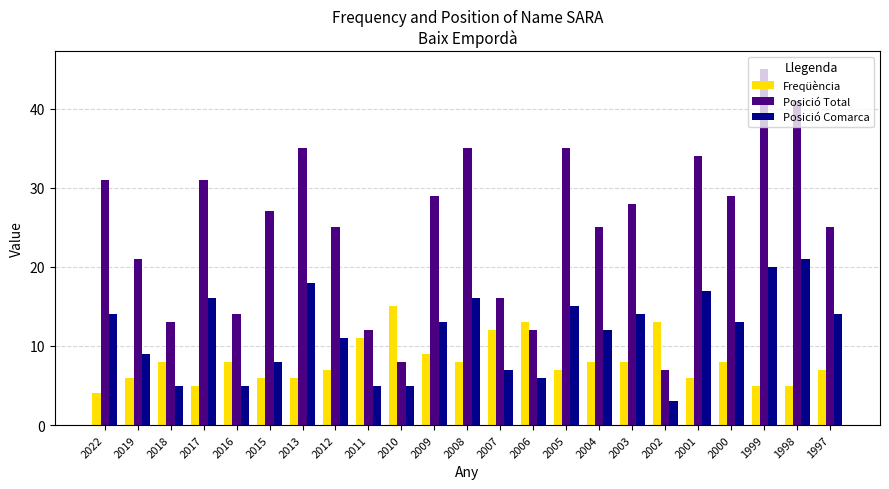

What are all the series names shown in the legend?

Freqüència, Posició Total, Posició Comarca